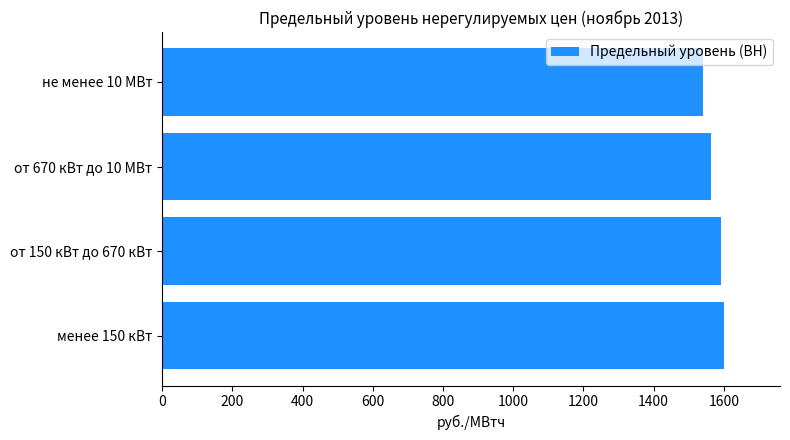

Where is the data nearest to the value 1570?

от 670 кВт до 10 МВт